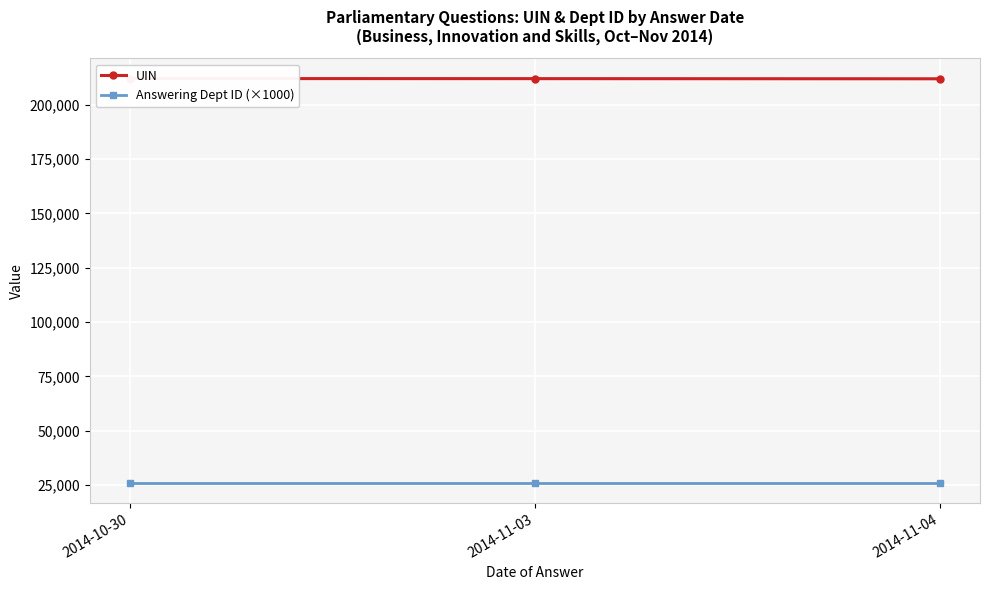

What are all the series names shown in the legend?

UIN, Answering Dept ID (×1000)